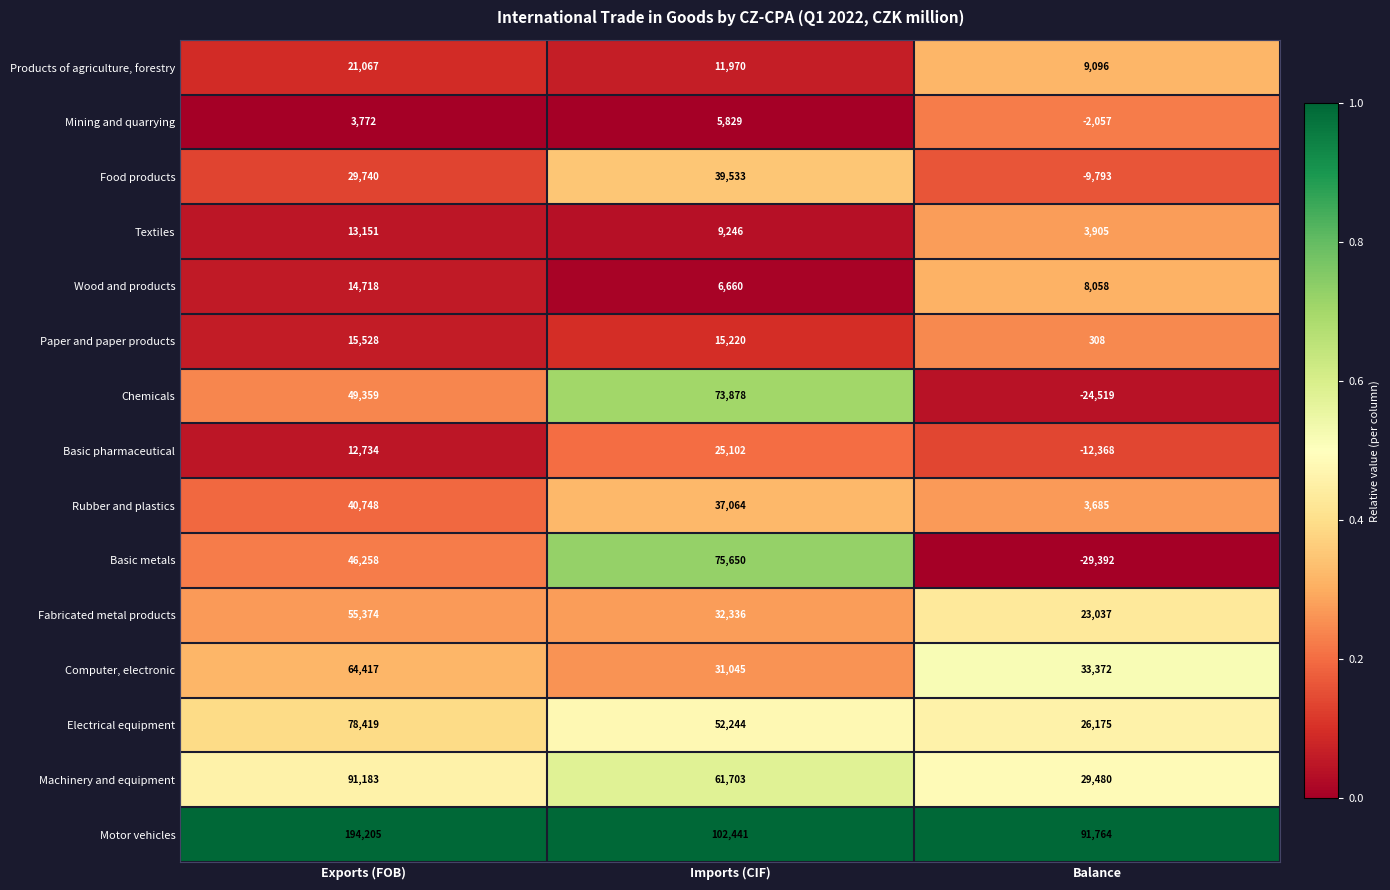

The Chemicals series shows 73878 at Imports (CIF). True or false?

True